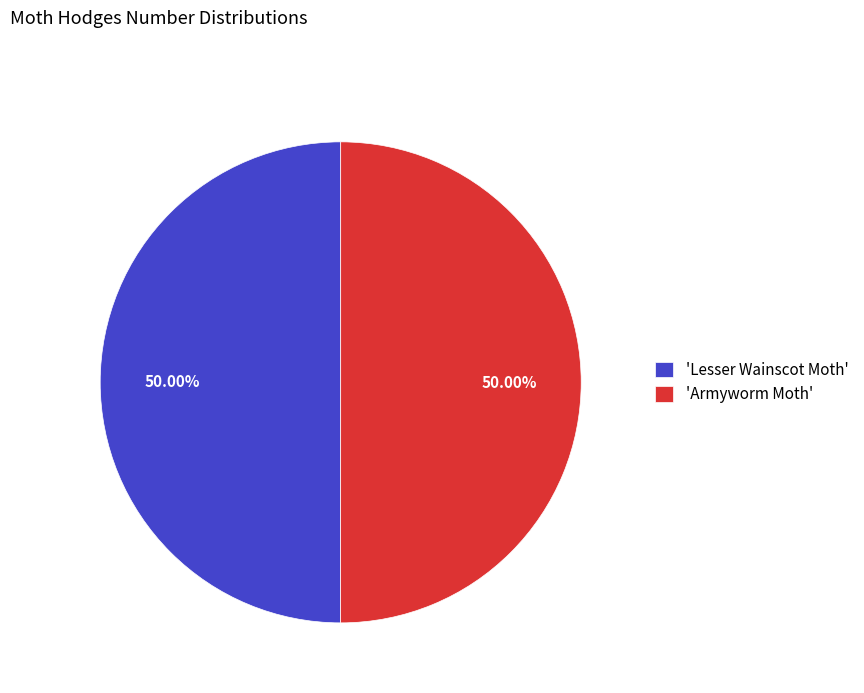

What is the ratio of the value at 'Armyworm Moth' to the value at 'Lesser Wainscot Moth'?

1.0